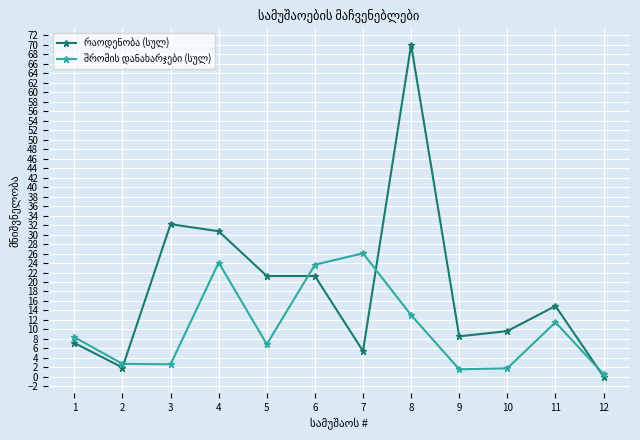

What is the total value across all series at 8?

83.0